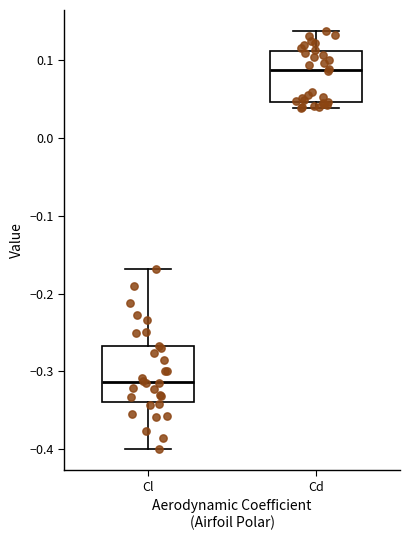

Where does the upper whisker of the box for Cd end on the y-axis? The values are not printed on the chart, so give them approximately, as read against the axis.

0.14